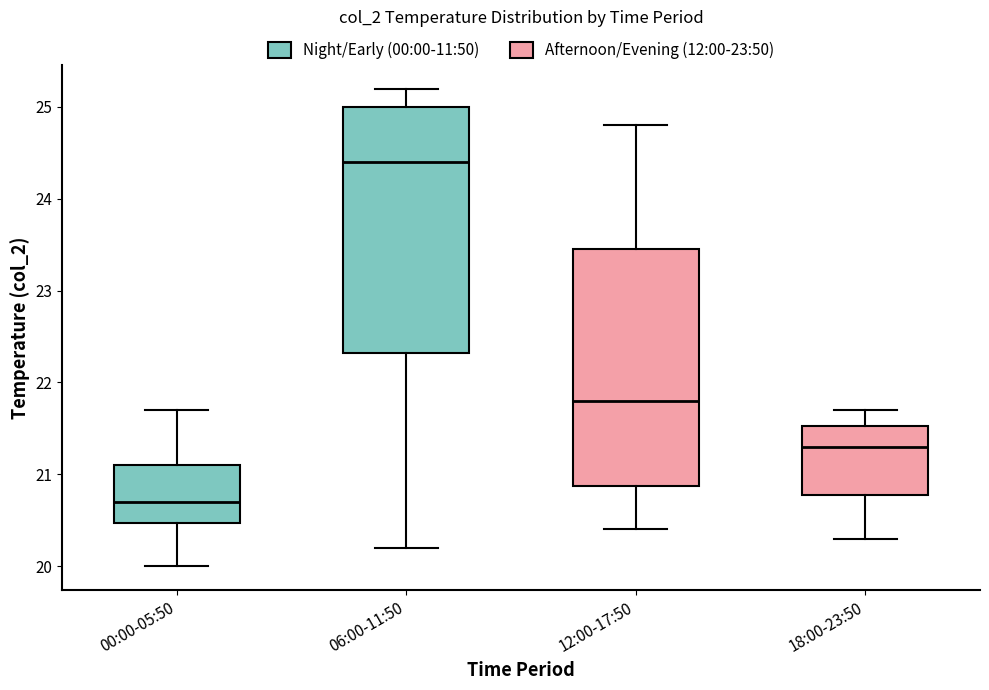

Reading left to right, transcribe this box plot: for each box, give where its median line is, the range the box spans, and where its two whiskers end, as read against the y-axis. The values are not printed on the chart, so give them approximately, as read against the axis.

00:00-05:50: median 20.7, box 20.5 to 21.1, whiskers 20.0 to 21.7
06:00-11:50: median 24.4, box 22.3 to 25.0, whiskers 20.2 to 25.2
12:00-17:50: median 21.8, box 20.9 to 23.5, whiskers 20.4 to 24.8
18:00-23:50: median 21.3, box 20.8 to 21.5, whiskers 20.3 to 21.7